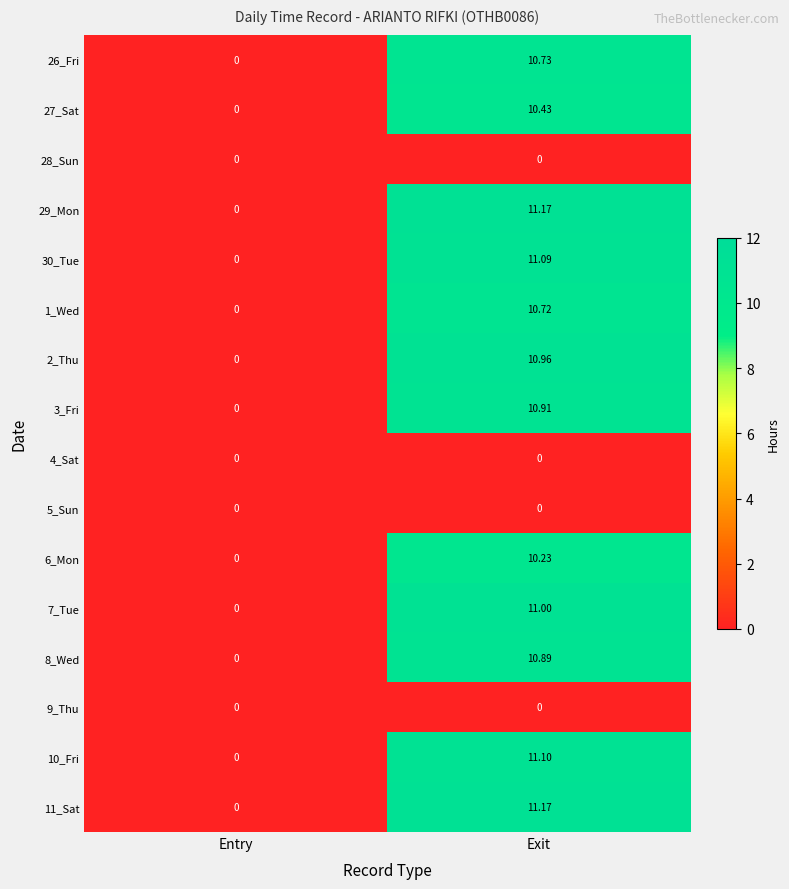

How many data points does each series have?

2